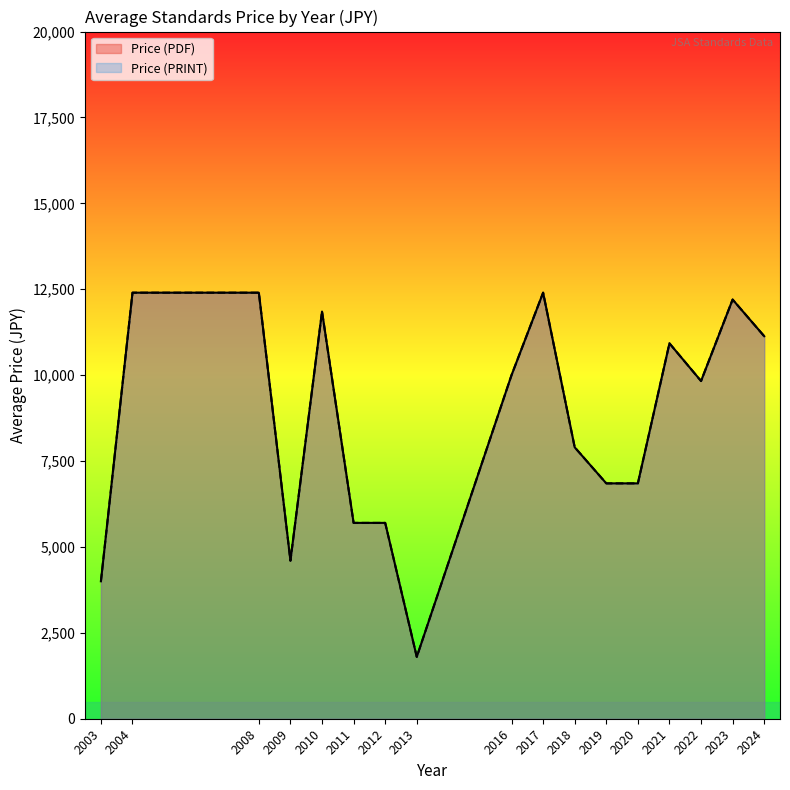

Which series has the widest spread of values?

Price (PDF)